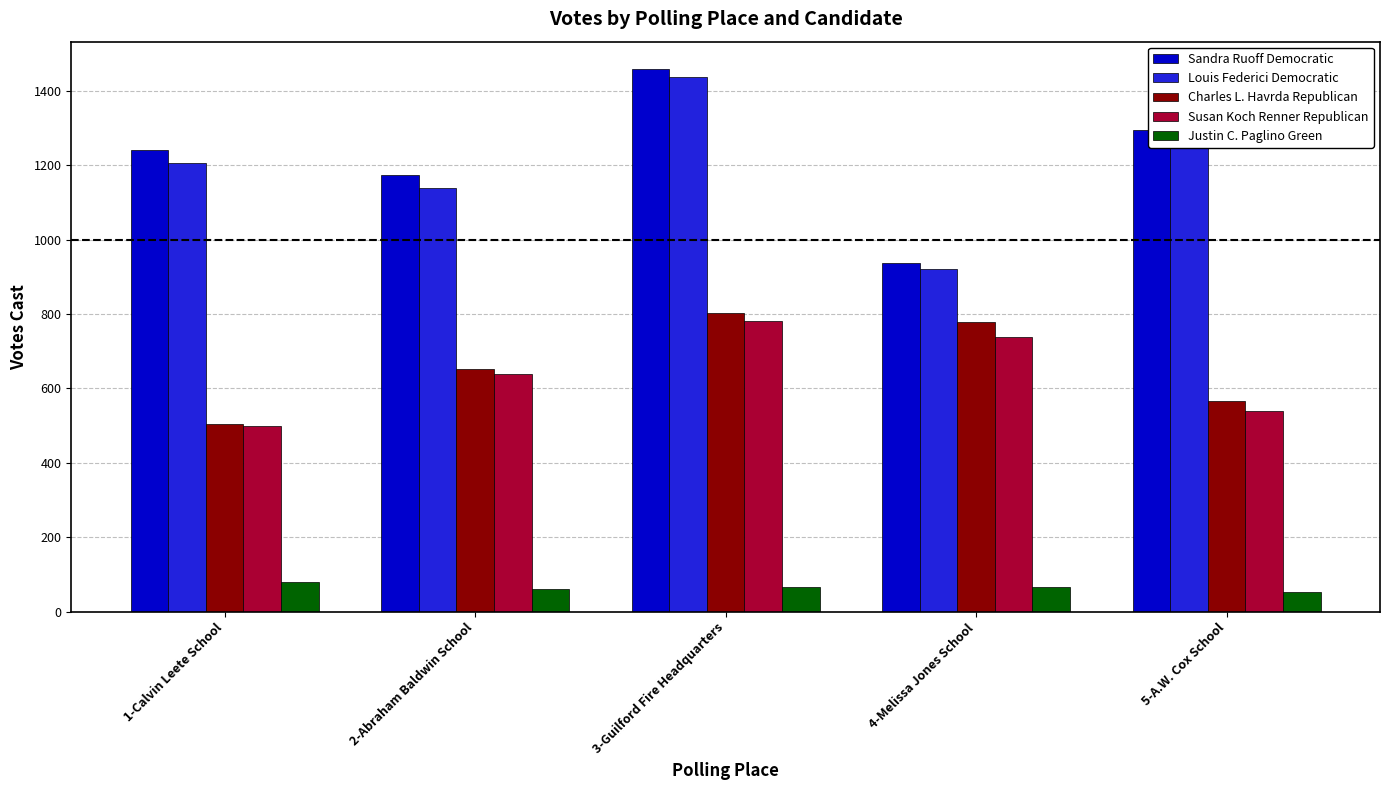

Is the value of Susan Koch Renner Republican at 5-A.W. Cox School greater than the value of Sandra Ruoff Democratic at 1-Calvin Leete School?

No